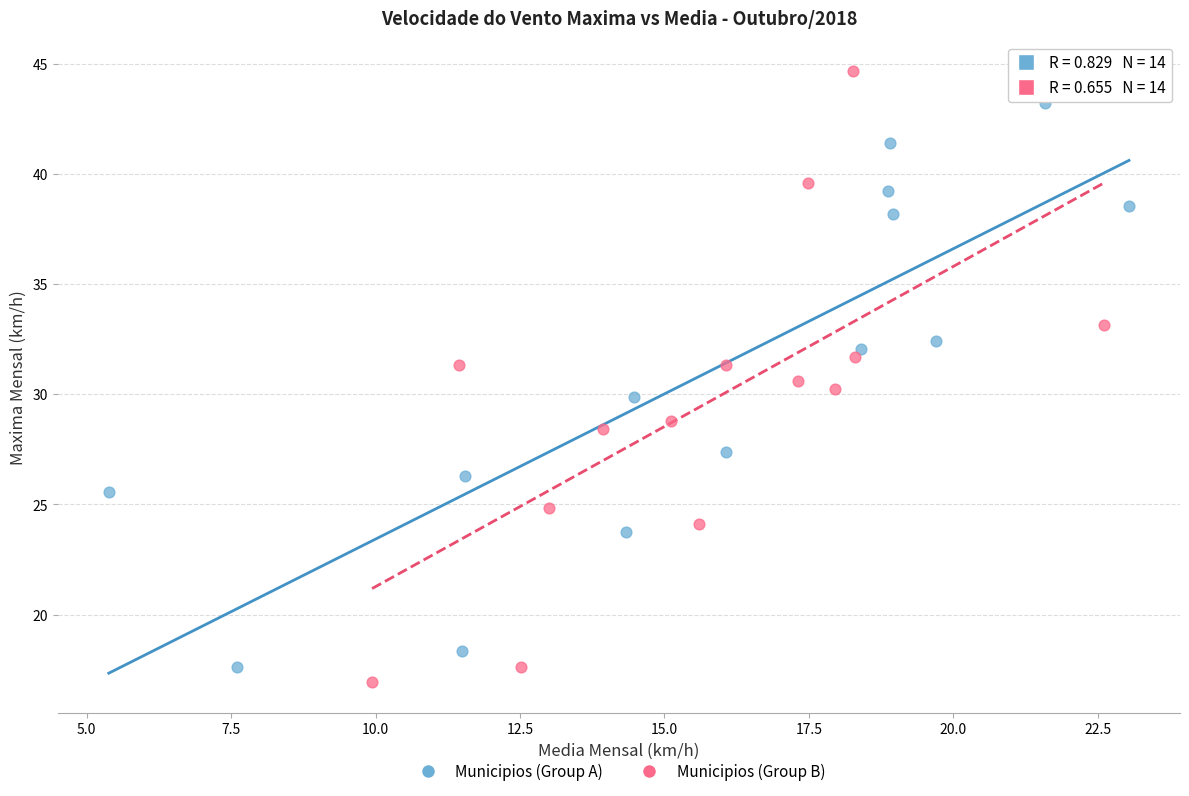

Which series reaches the minimum Y coordinate?

Municipios (Group B)